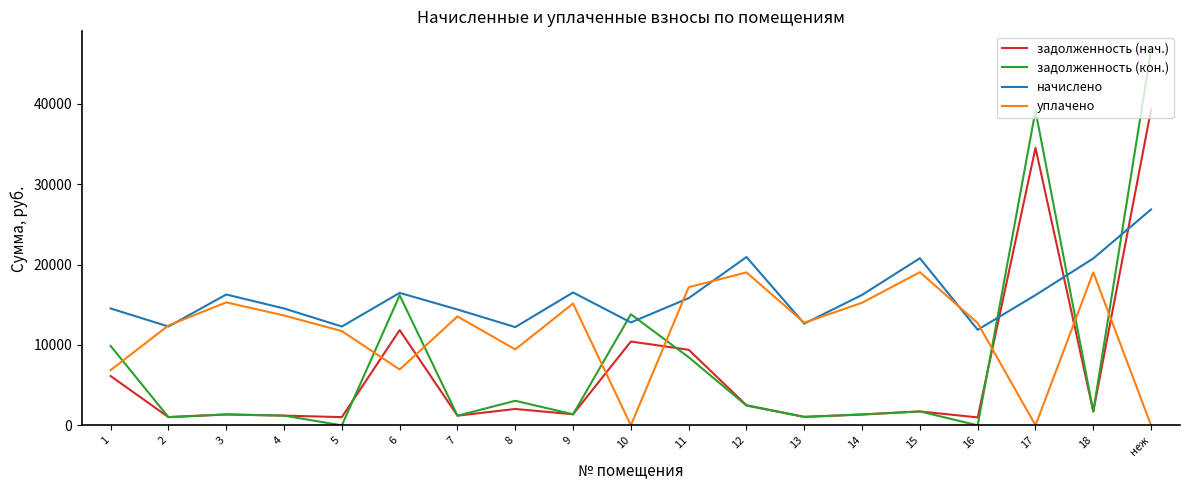

What is the total value across all series at 15?

43313.6